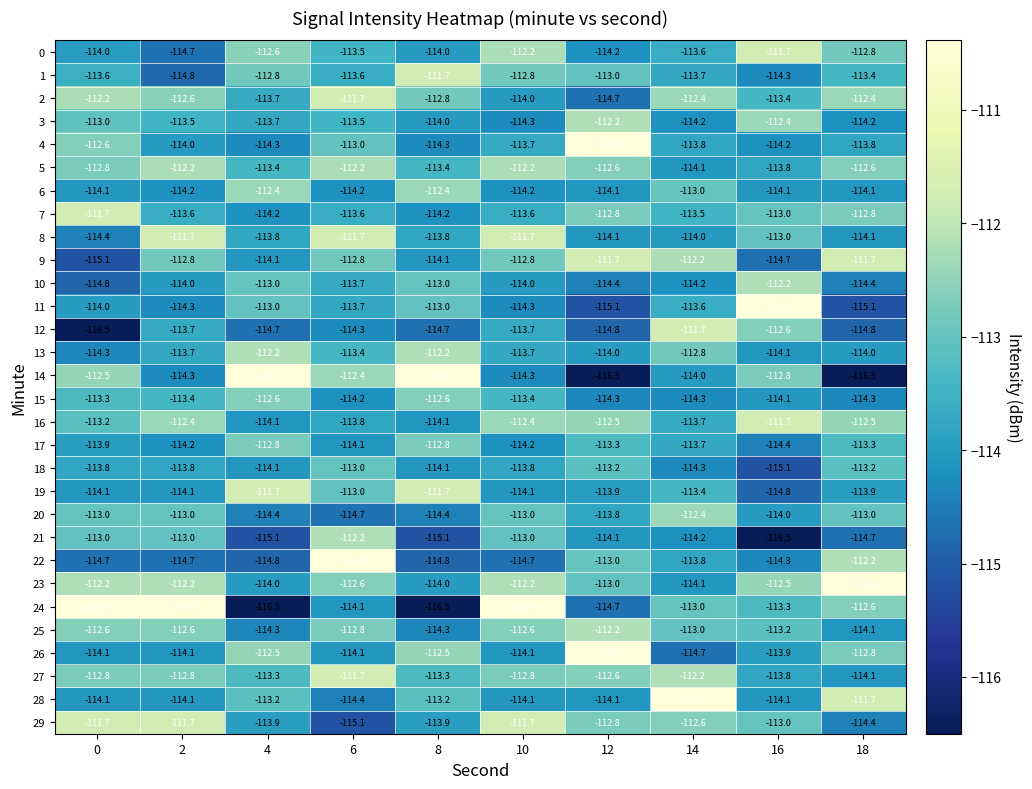

What is the maximum value for 4?

-110.4